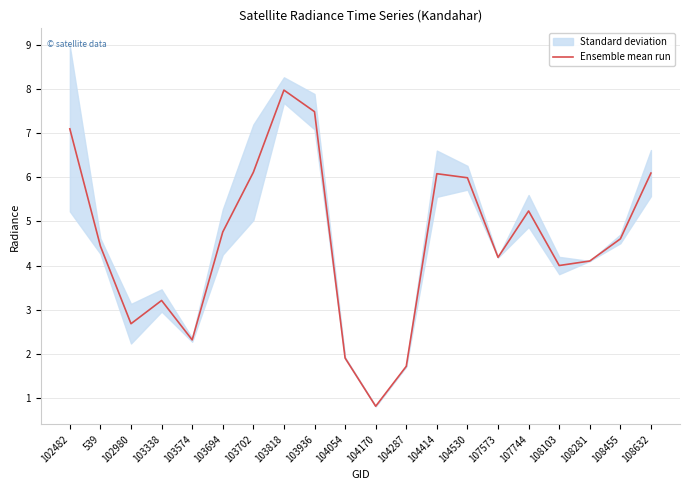

What is the label of the 16th point from the left?

107744